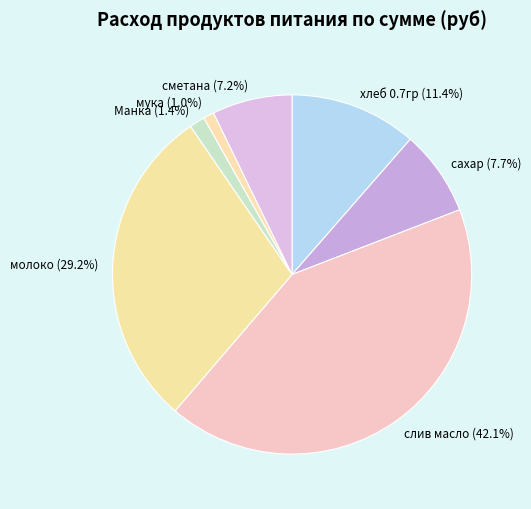

How many slices are in this pie chart?

7